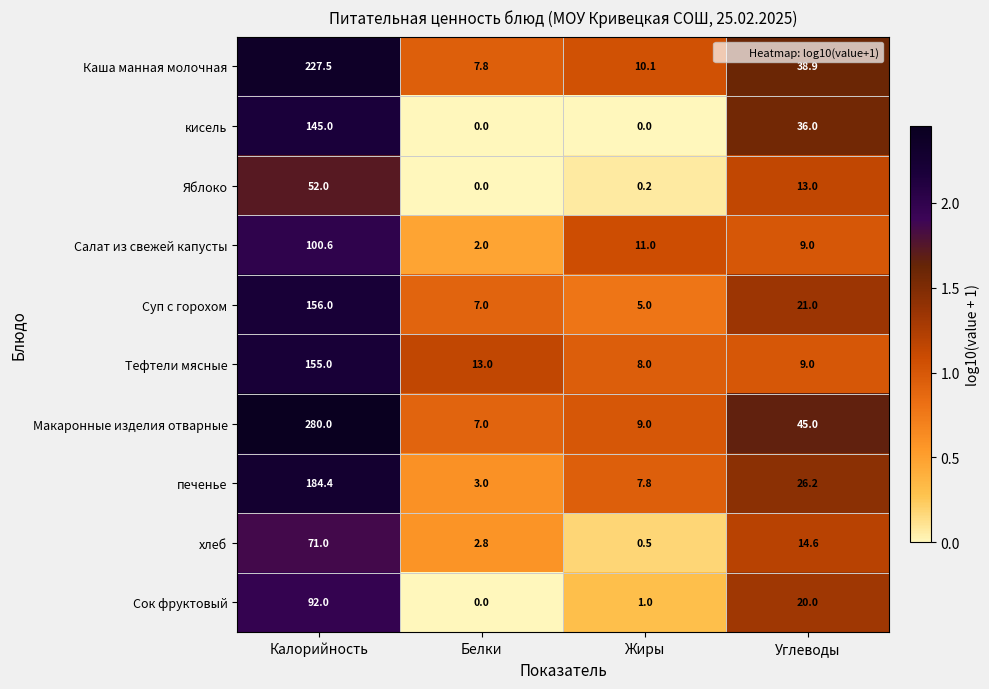

What is the maximum value for Сок фруктовый?

92.0